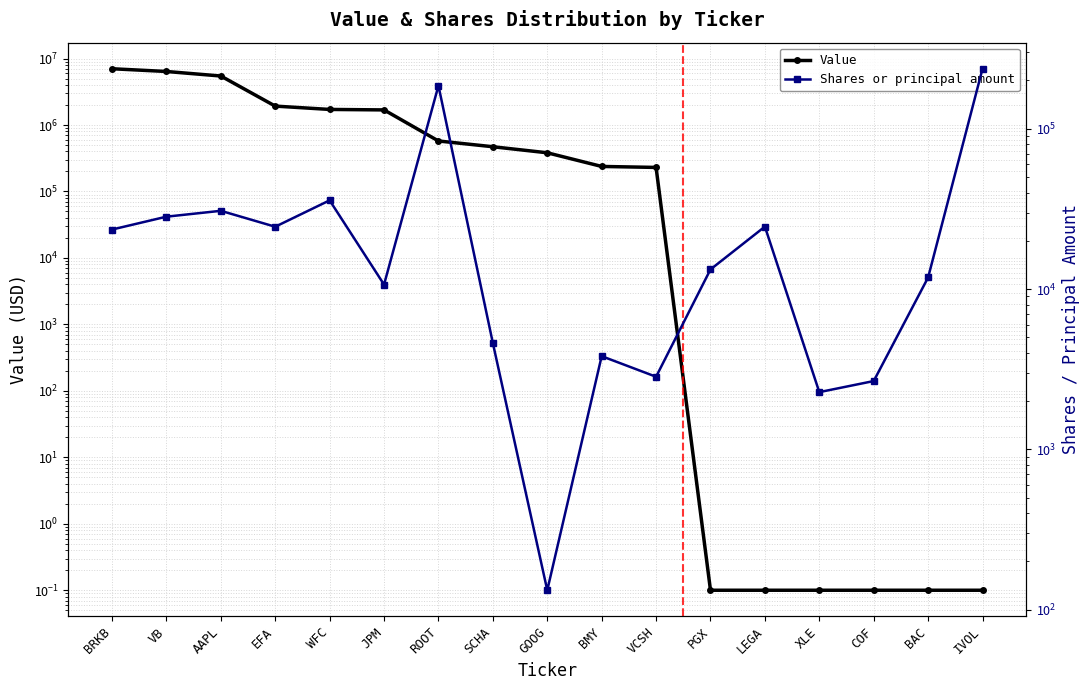

Reading left to right, list all the values displayed in this chart.

Value: BRKB=7024000.0	VB=6388000.0	AAPL=5460000.0	EFA=1925000.0	WFC=1715000.0	JPM=1687000.0	ROOT=575000.0	SCHA=471000.0	GOOG=382000.0	BMY=238000.0	VCSH=230000.0	PGX=0.1	LEGA=0.1	XLE=0.1	COF=0.1	BAC=0.1	IVOL=0.1
Shares or principal amount: BRKB=23492.0	VB=28264.0	AAPL=30751.0	EFA=24461.0	WFC=35738.0	JPM=10656.0	ROOT=185591.0	SCHA=4600.0	GOOG=132.0	BMY=3810.0	VCSH=2835.0	PGX=13250.0	LEGA=24500.0	XLE=2273.0	COF=2665.0	BAC=11804.0	IVOL=236708.0